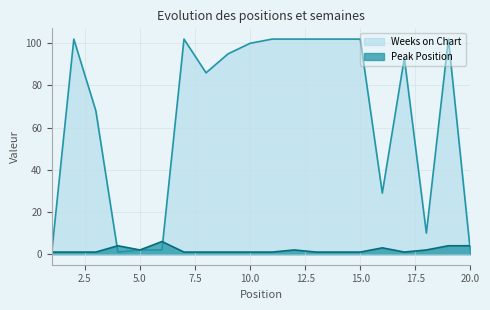

Which series ends up on top after the final intersection of Weeks on Chart and Peak Position?

Peak Position